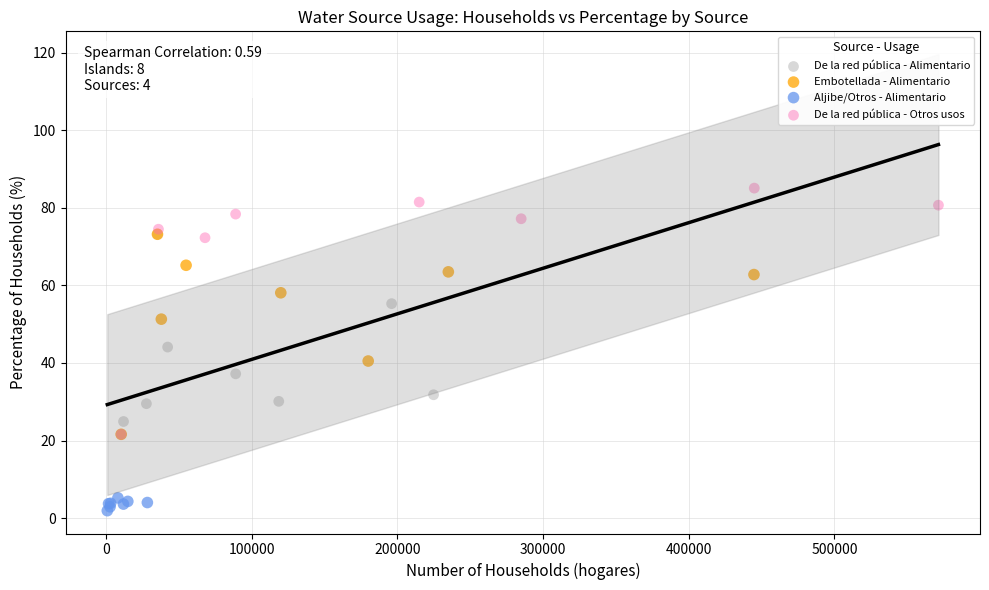

Which series has the largest Y range (max minus min)?

De la red pública - Otros usos